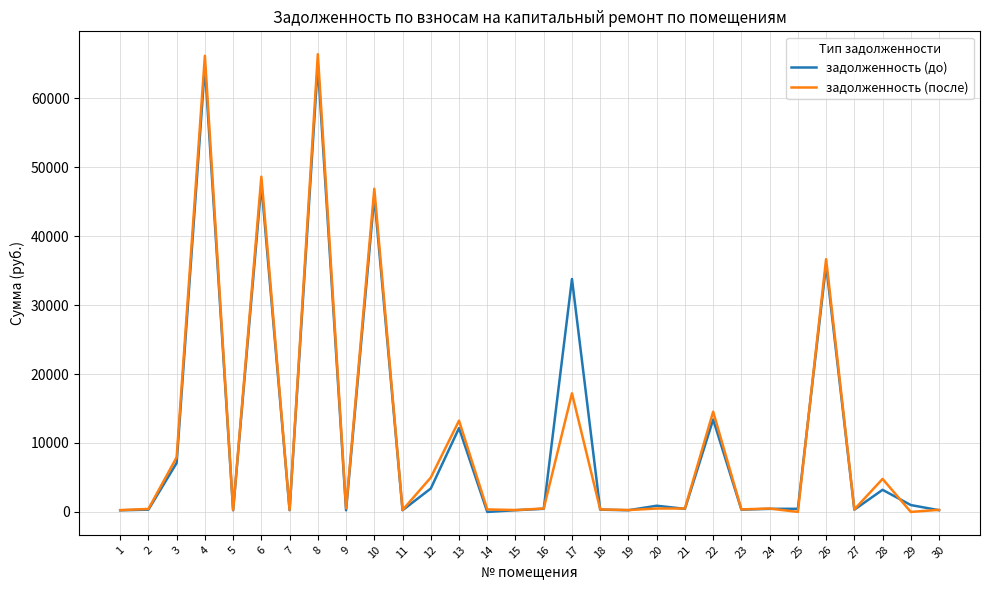

Does the chart display data point markers on the line(s)?

No